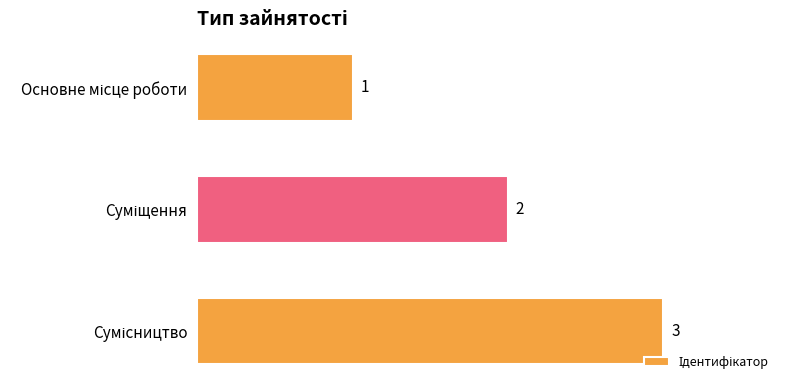

What is the difference between the maximum and second lowest values?

1